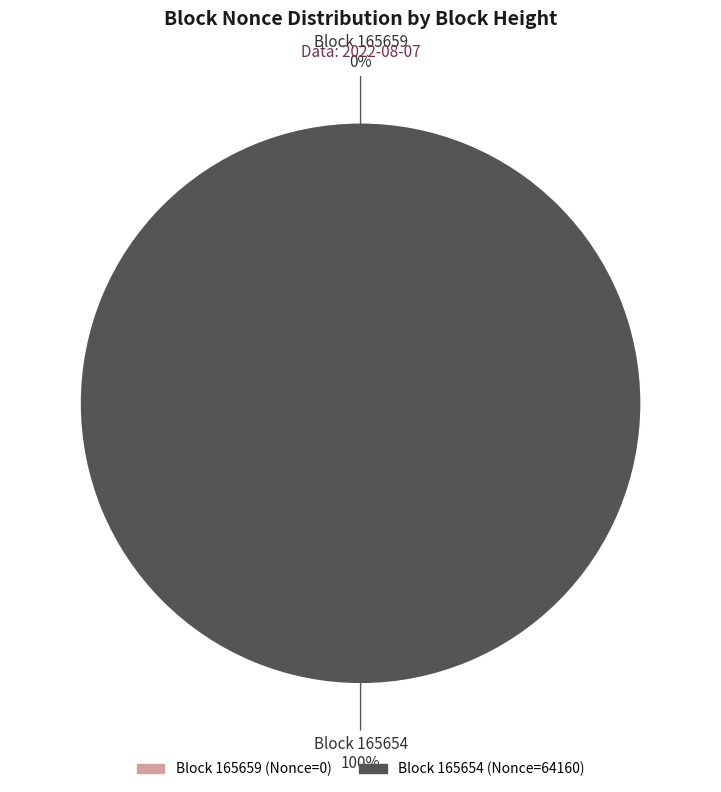

How many slices are in this pie chart?

2